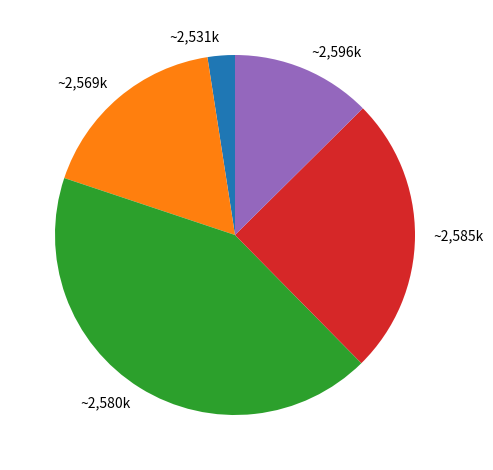

Is it true that ~2,569k is 17% of the pie?

True